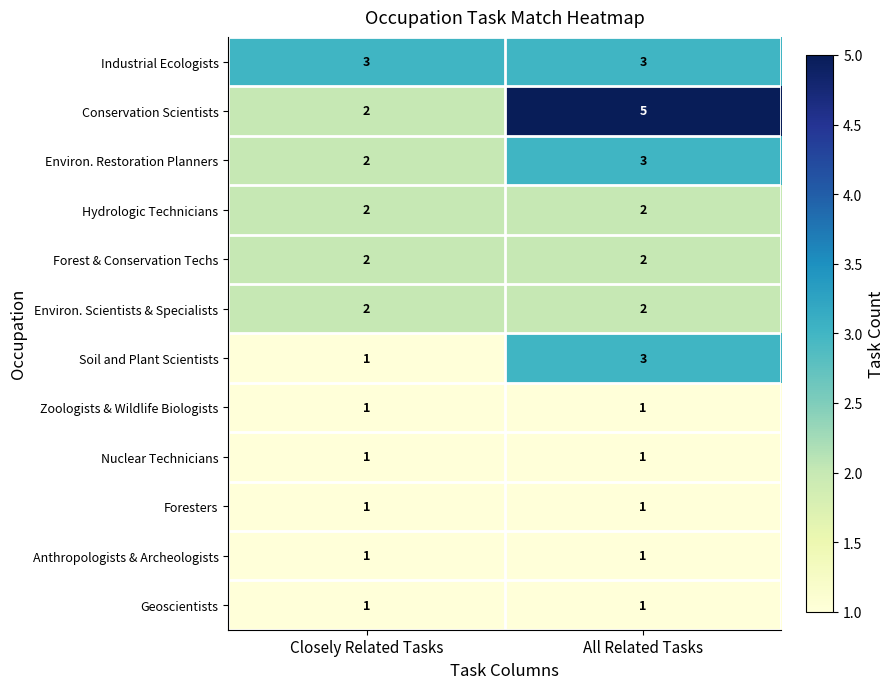

What is the difference between the highest and lowest values at All Related Tasks?

4